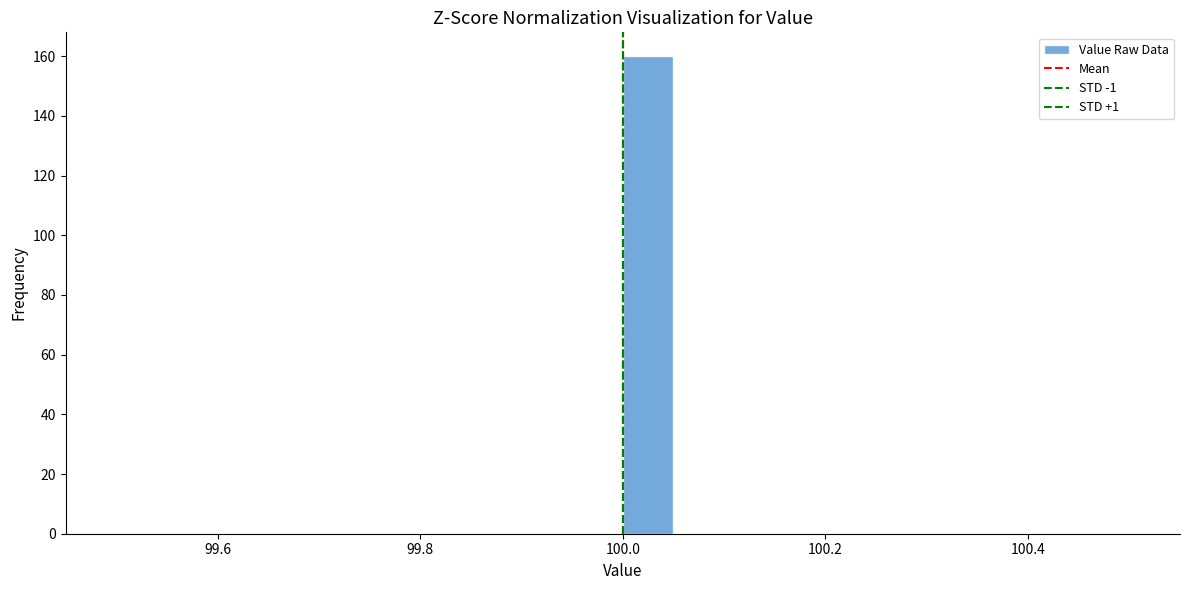

Around what value on the x-axis is the tallest bar? Give the approximate position of its centre, as read against the axis.

100.02